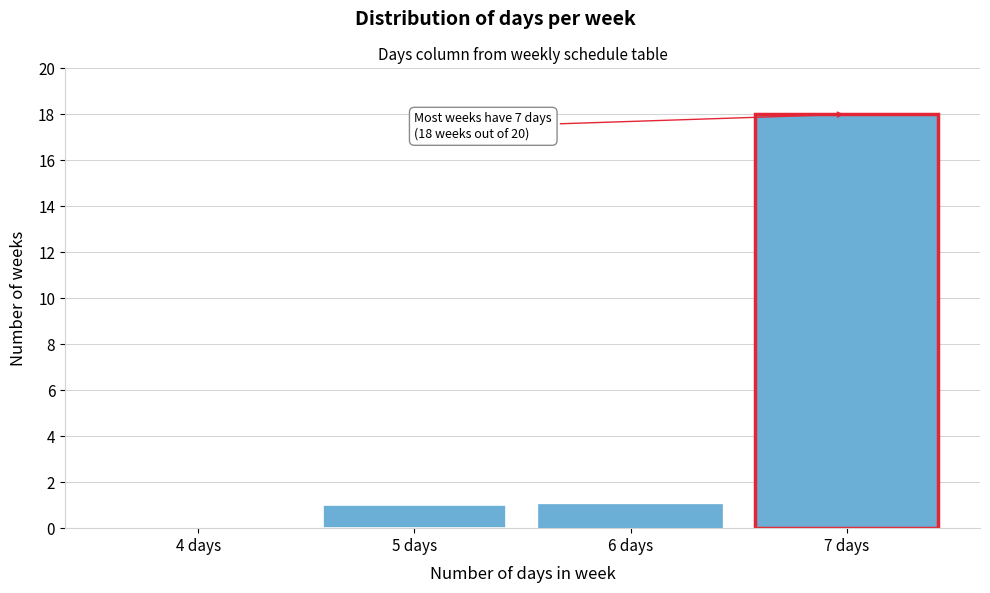

Reading right to left, extract all data points from this chart.

7 days=18	6 days=1	5 days=1	4 days=0